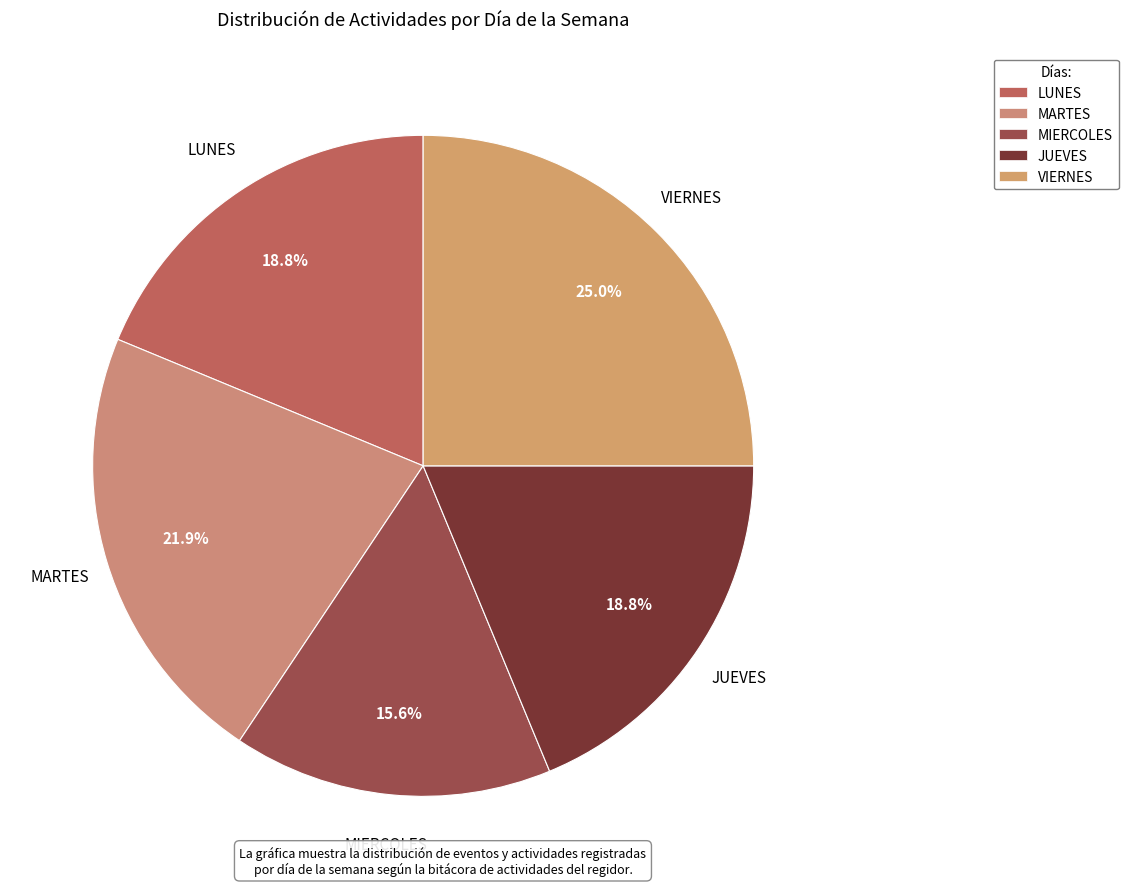

Count the number of slices in the pie.

5